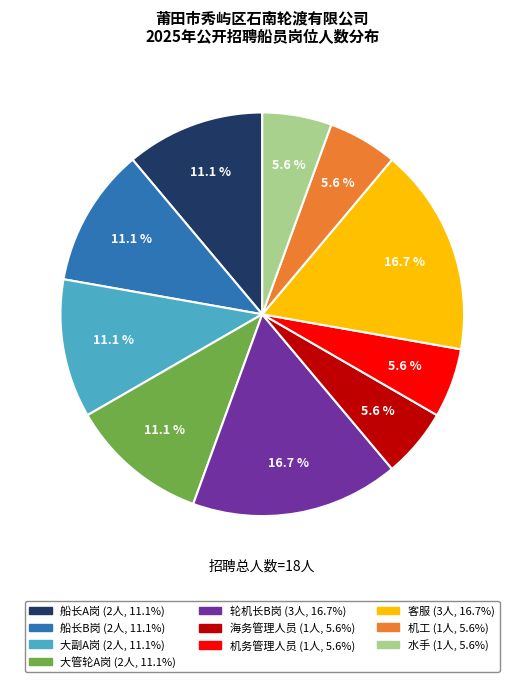

How much of the chart is everything except 大副A岗?

88.9%